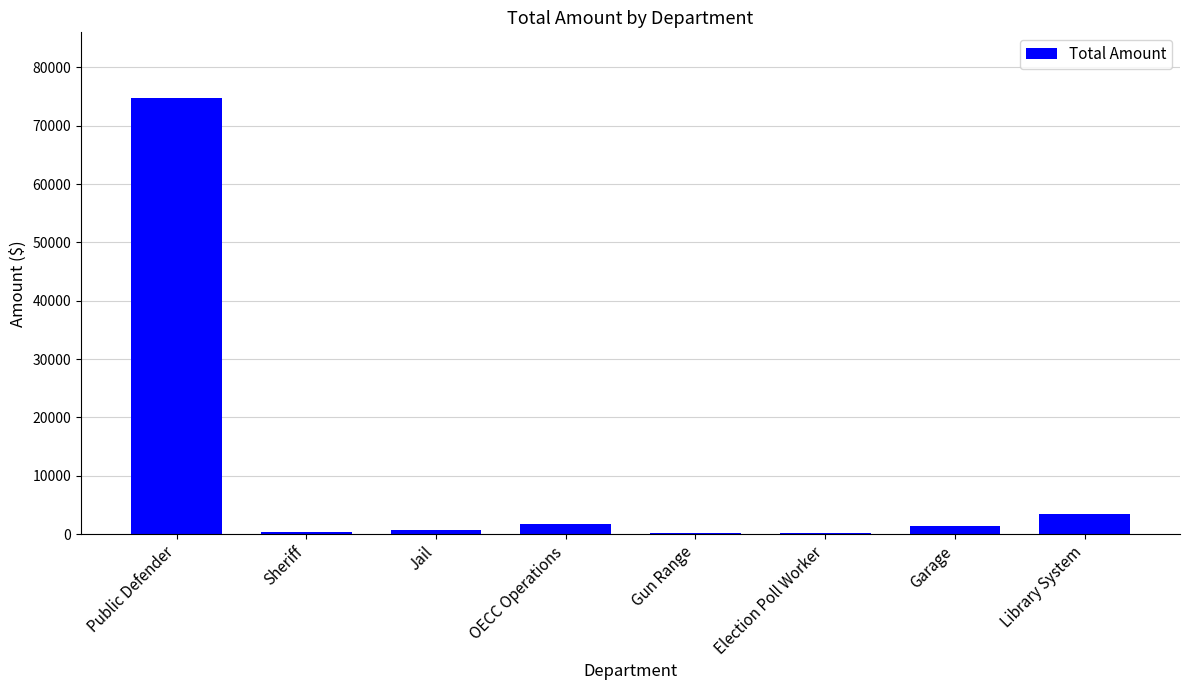

Is it true that the value at Public Defender is 74769.2?

True